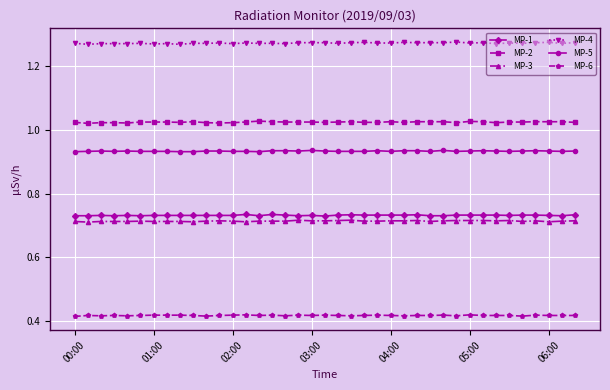

True or false: MP-3 has more than 0 points higher than both neighbors.

True